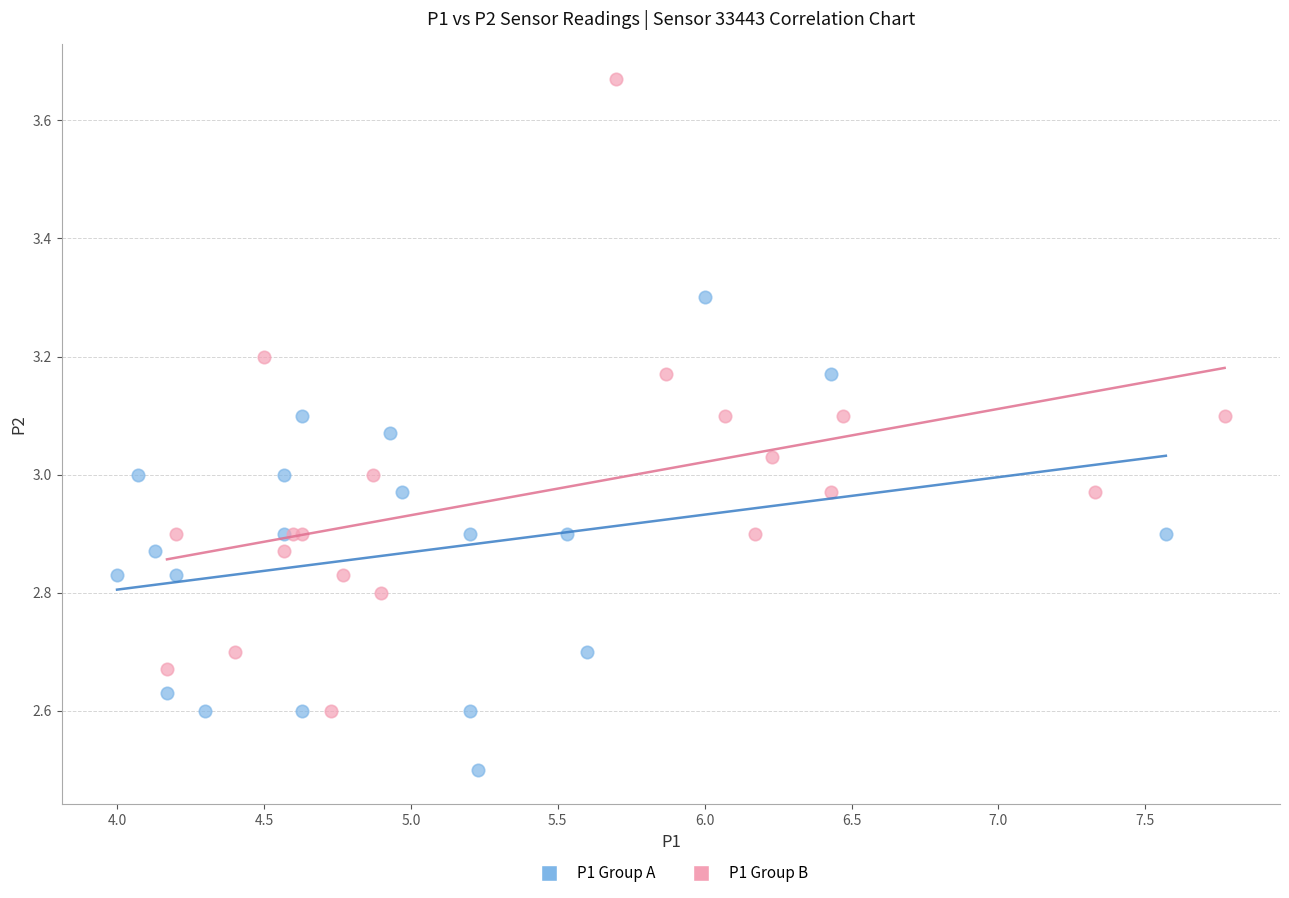

Which series reaches the maximum Y coordinate?

P1 Group B